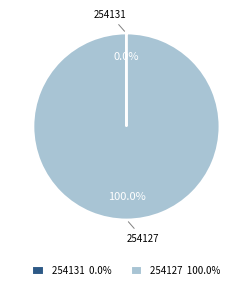

Which slice is the largest?

254127